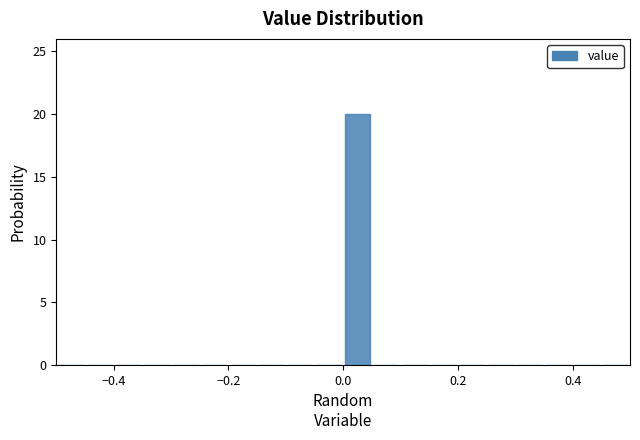

Read against the x-axis, roughly where is the centre of the tallest bar?

0.02